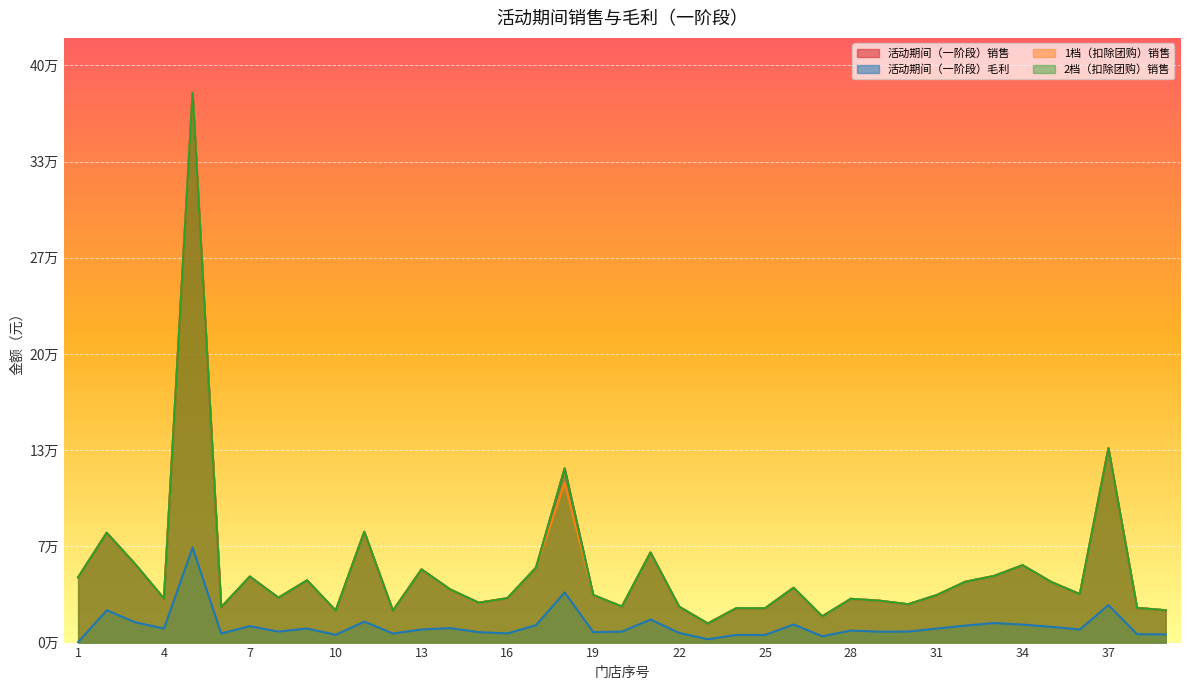

Rank the categories by 1档（扣除团购）销售 value from lowest to highest.

23, 27, 12, 10, 39, 25, 24, 38, 6, 22, 20, 30, 15, 29, 28, 4, 16, 8, 19, 31, 36, 14, 26, 35, 32, 9, 1, 7, 33, 13, 17, 34, 3, 21, 2, 11, 18, 37, 5